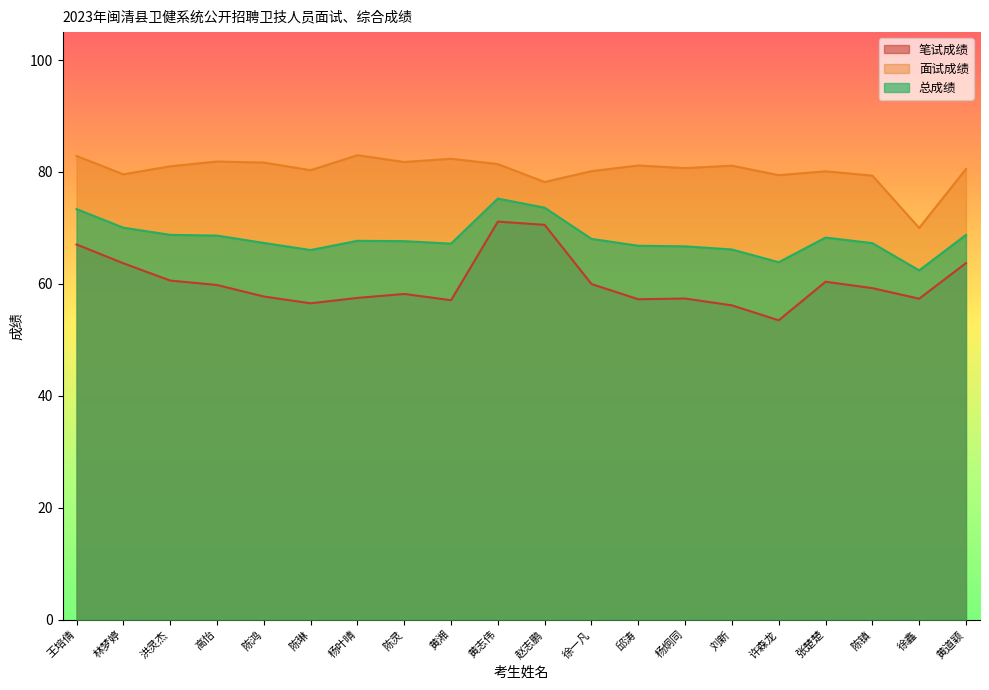

How many lines are shown in the chart?

3